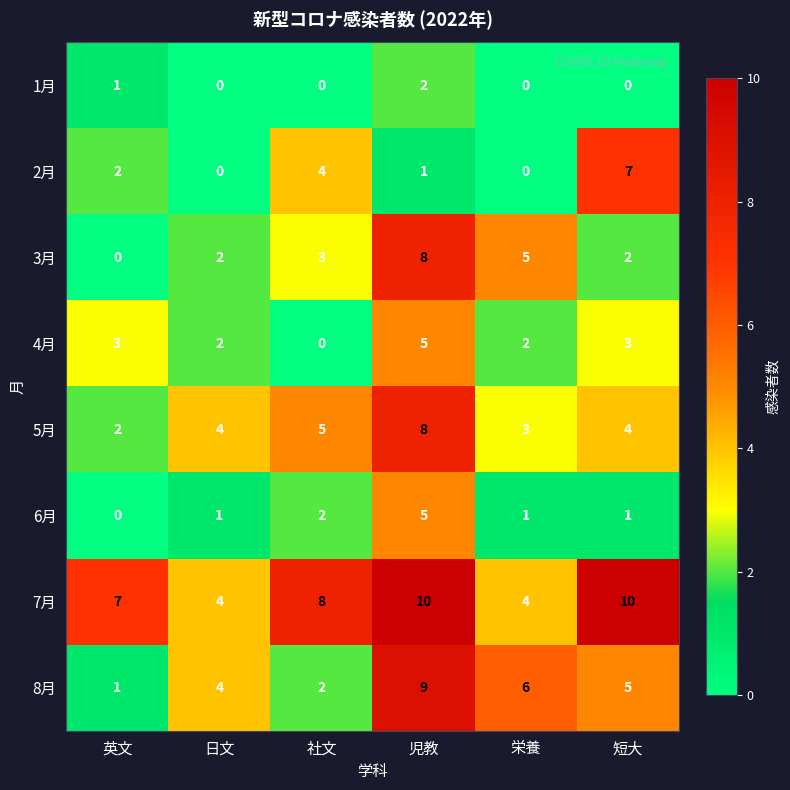

What is the greatest value displayed?

10